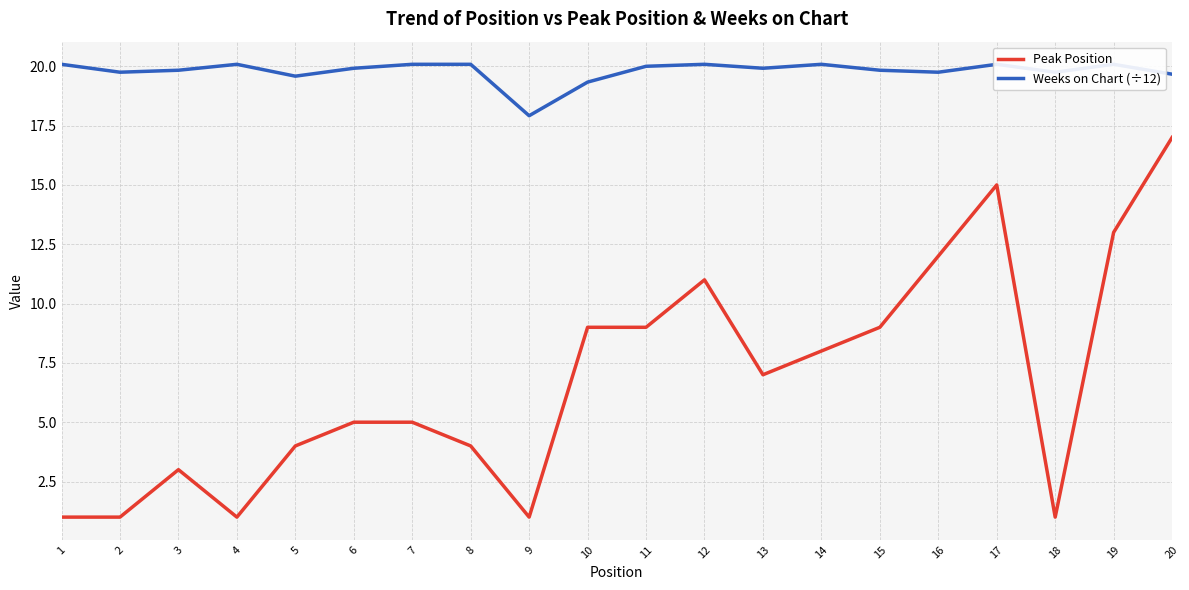

What is the difference between the Peak Position values at 17 and 3?

12